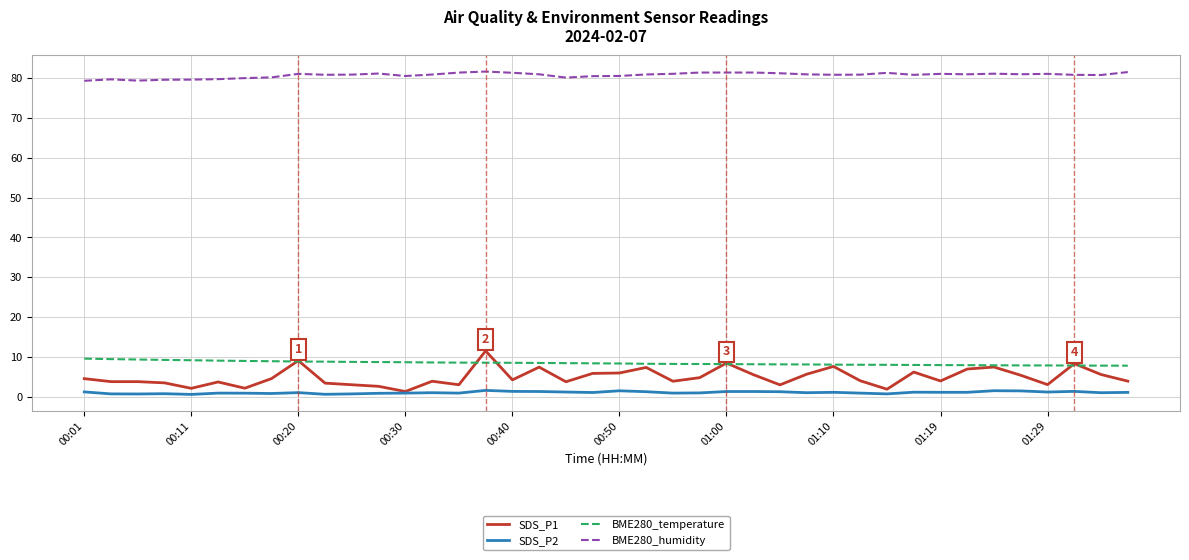

True or false: SDS_P1 and BME280_humidity intersect in this chart.

False